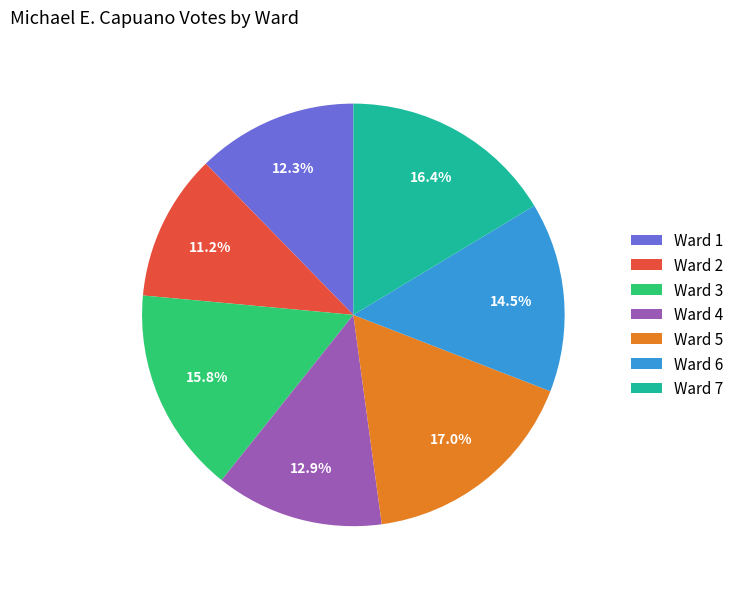

To the nearest percent, what is the difference between the Ward 1 and Ward 5 slice percentages?

5%